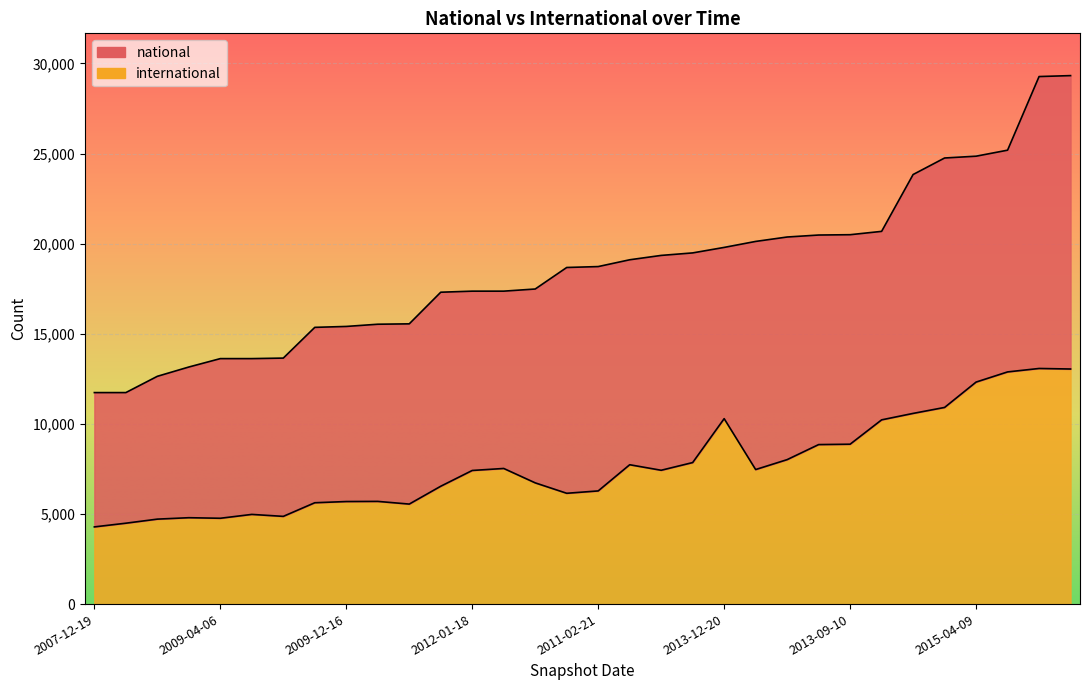

Where does the national series first go above 18727?

2012-07-13